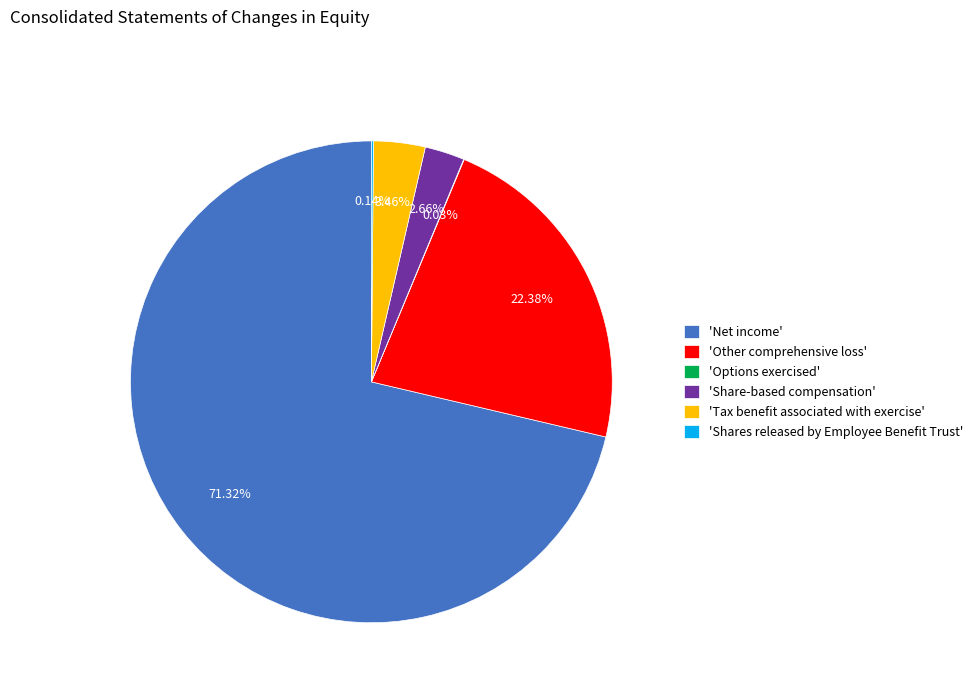

What is the largest slice in the pie chart?

'Net income'